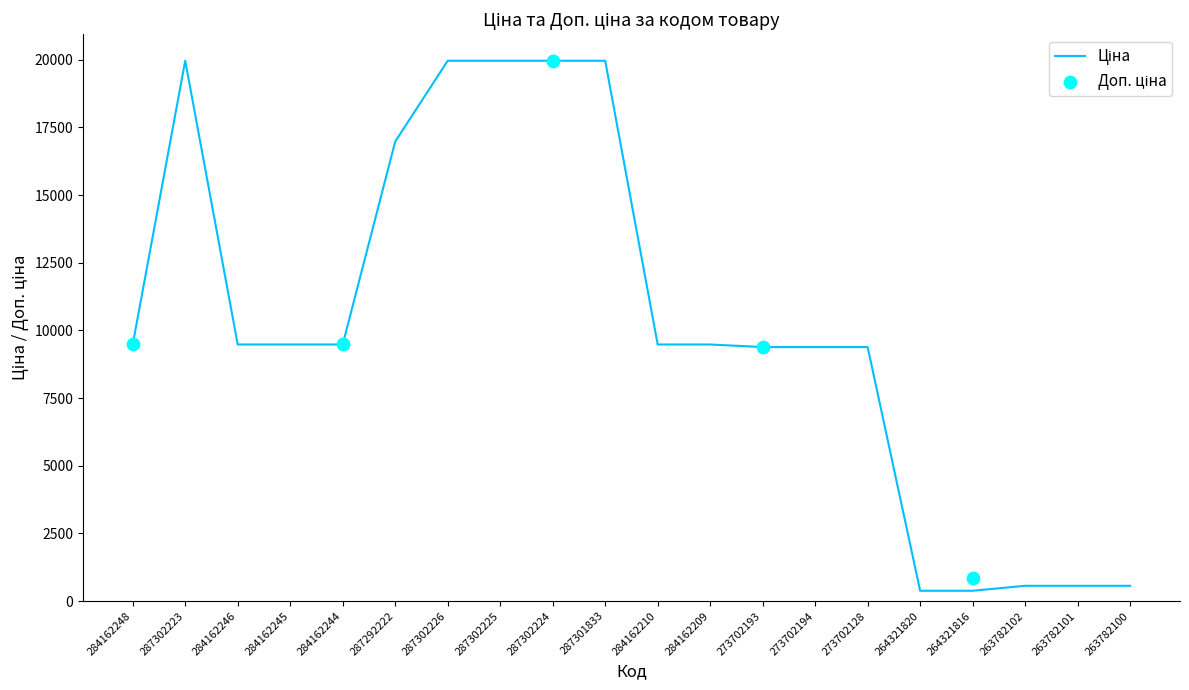

Which series has the widest spread of Y values?

Ціна